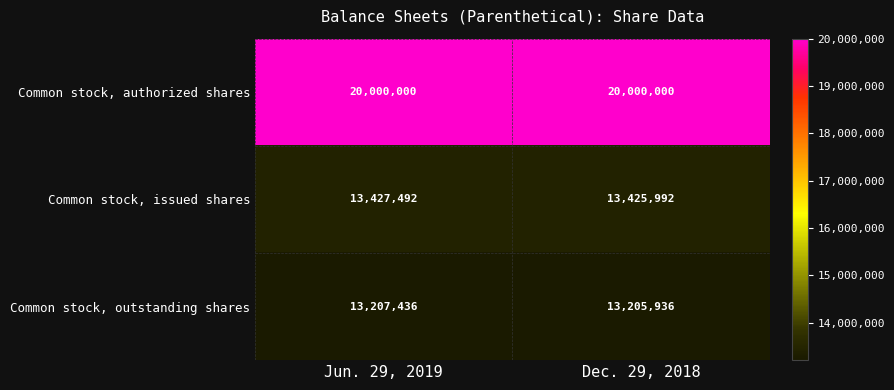

At how many categories does at least one series exceed 19849146?

2